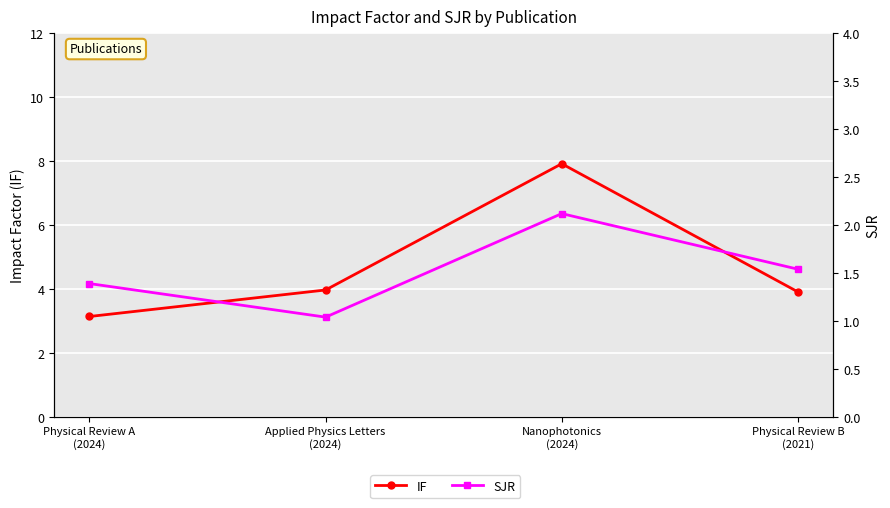

How many distinct data groups are displayed?

2